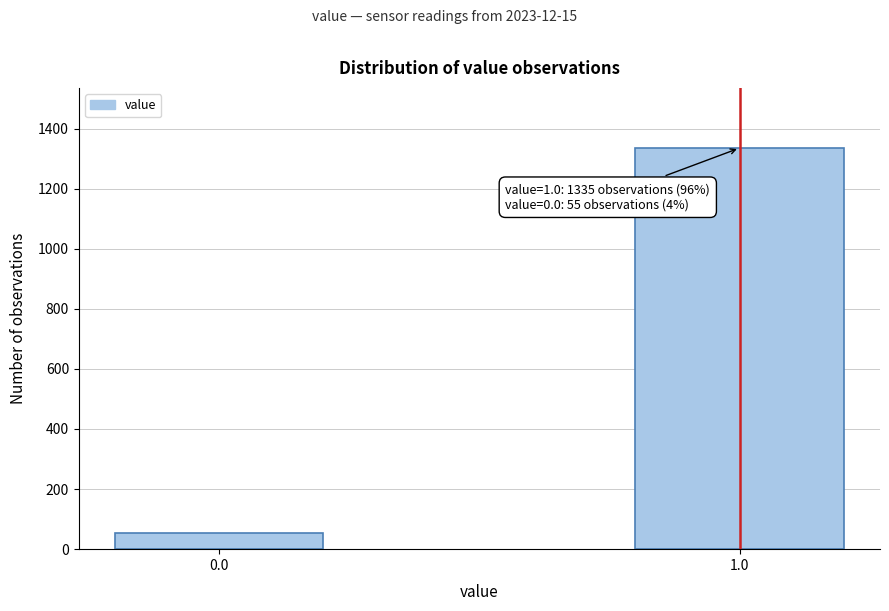

Reading left to right, extract all data points from this chart.

55	1335